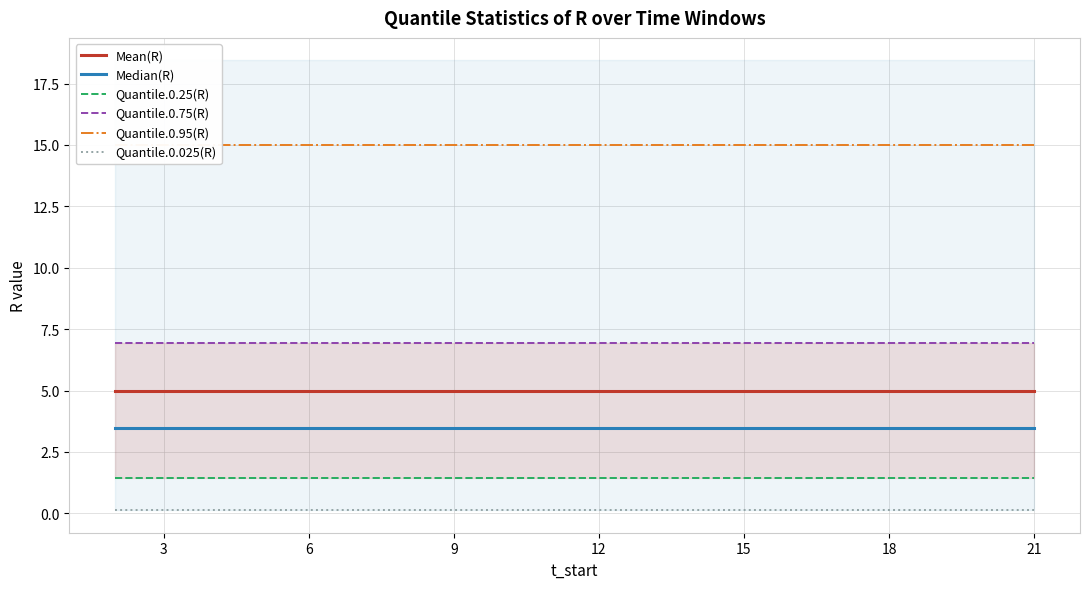

What is the approximate value of Quantile.0.75(R) at 18?

6.9